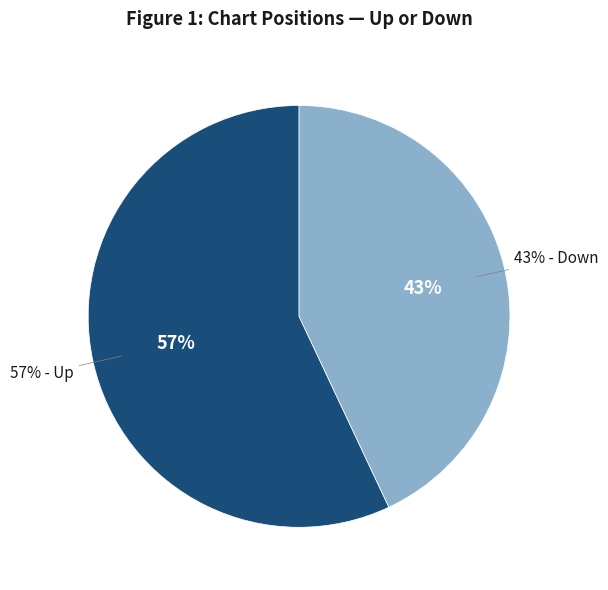

Which category accounts for the majority?

up